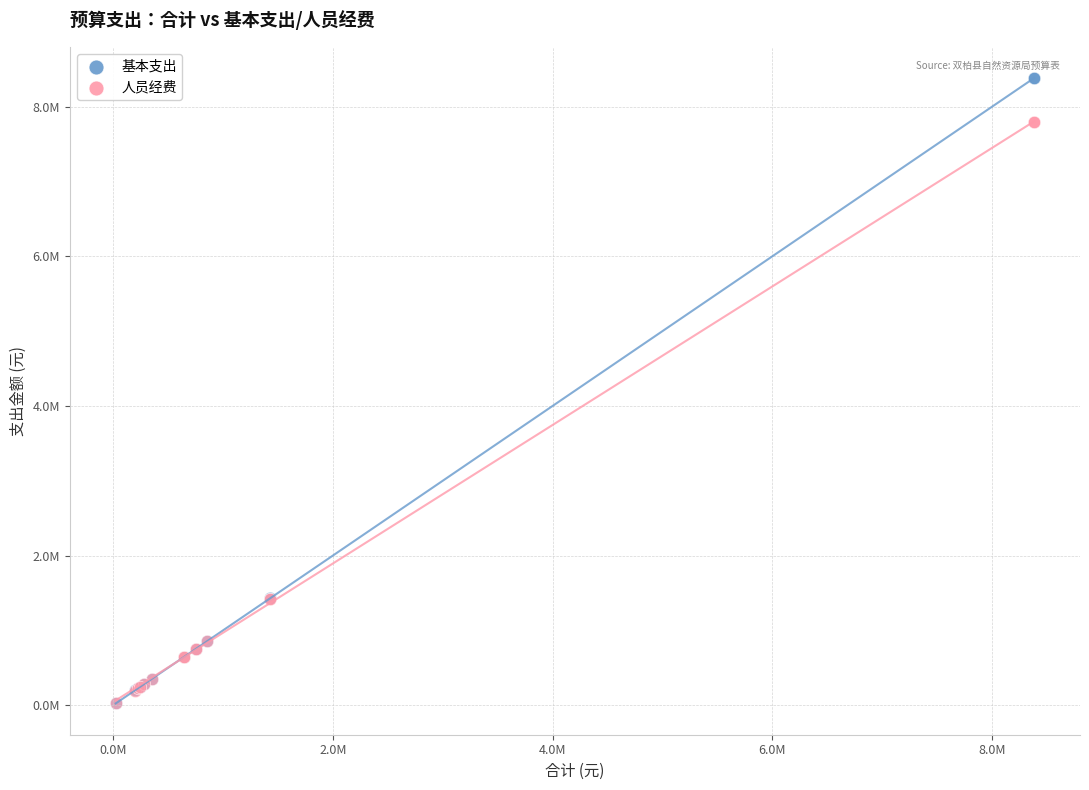

What are all the series names shown in the legend?

基本支出, 人员经费